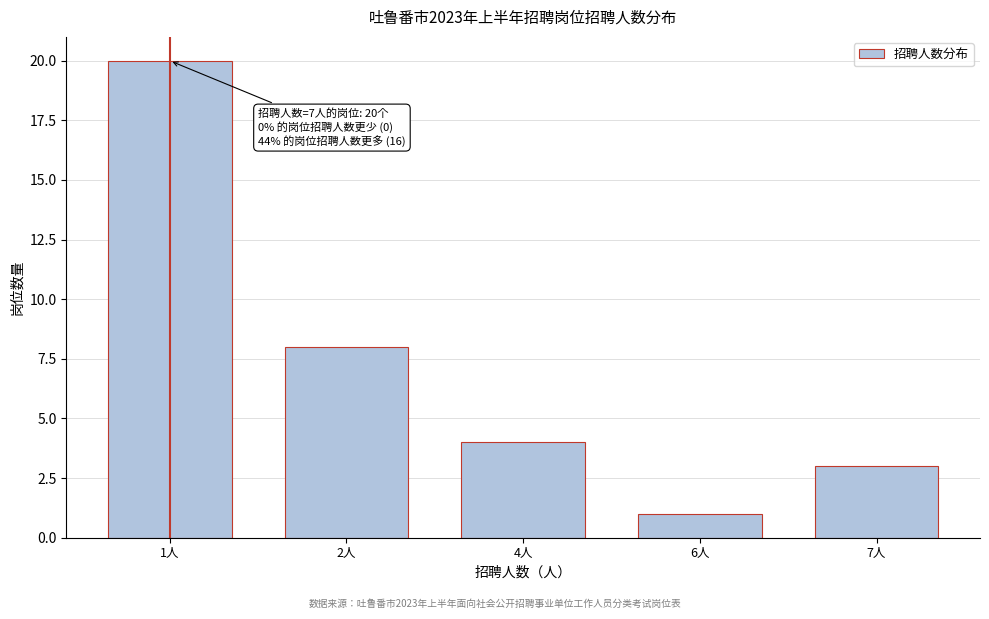

Reading left to right, extract all data points from this chart.

1人=20	2人=8	4人=4	6人=1	7人=3